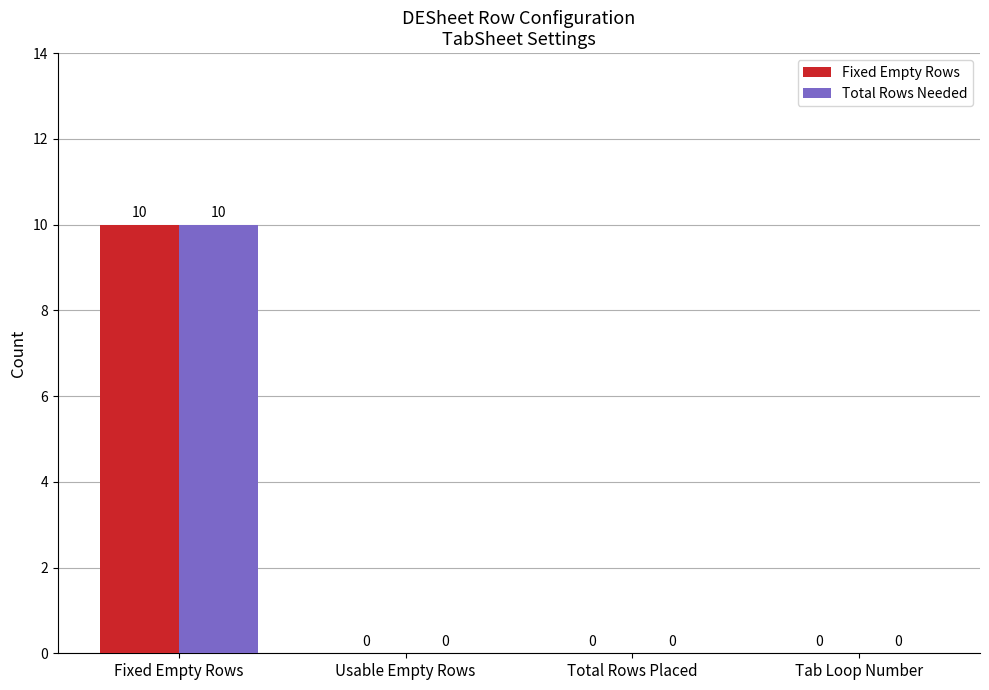

What is the total value across all series at Fixed Empty Rows?

20